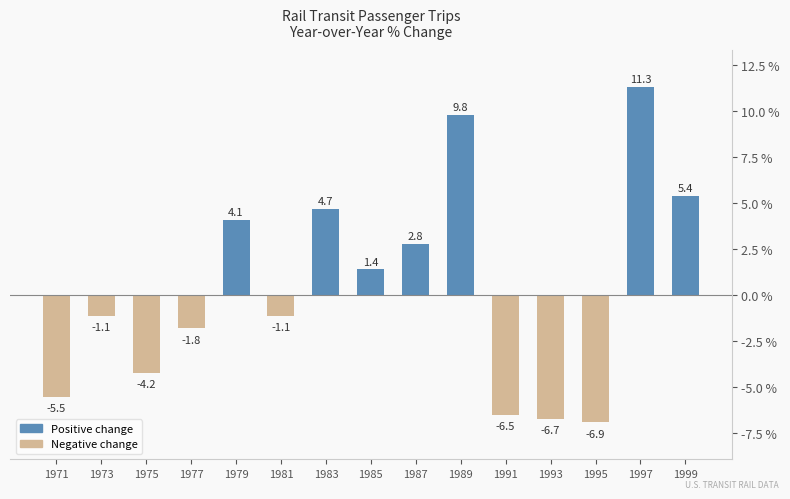

True or false: the data shows 16.1 at 1989.

False